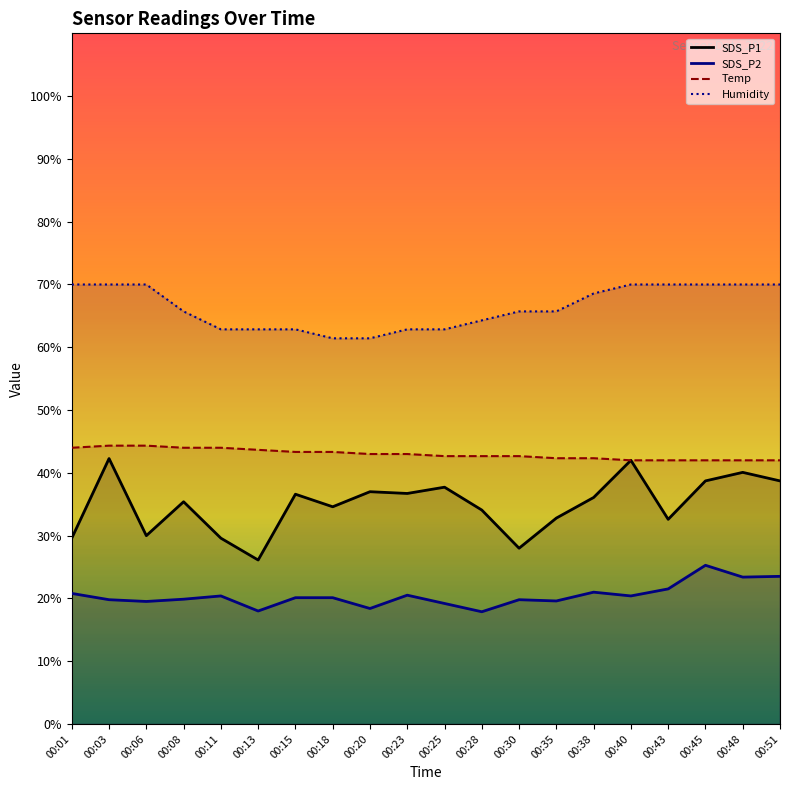

Where does the SDS_P1 series first go above 36?

00:03